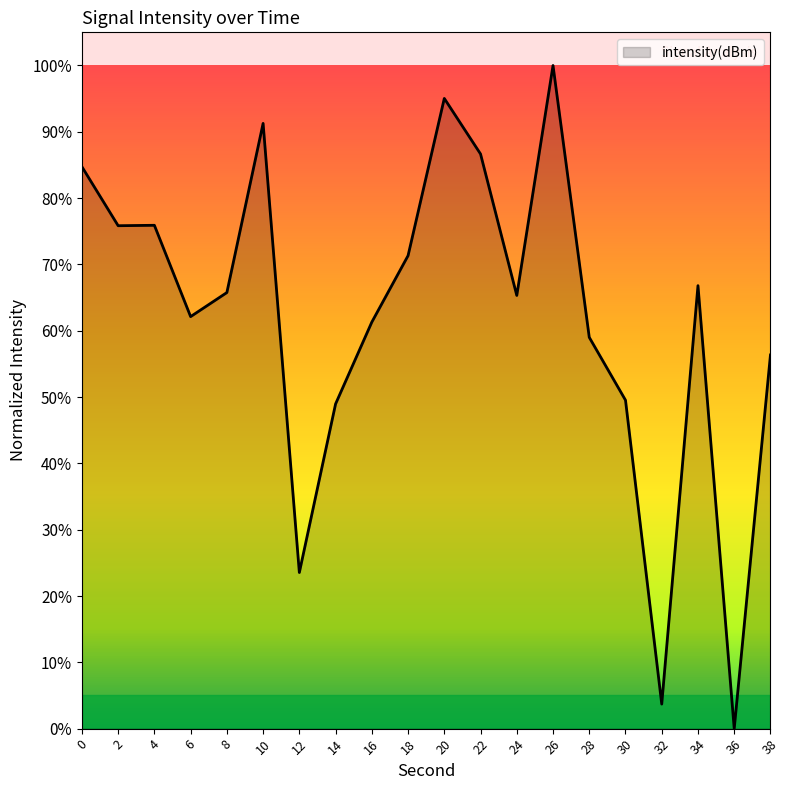

What is the ratio of the value at 14 to the value at 8?

0.7